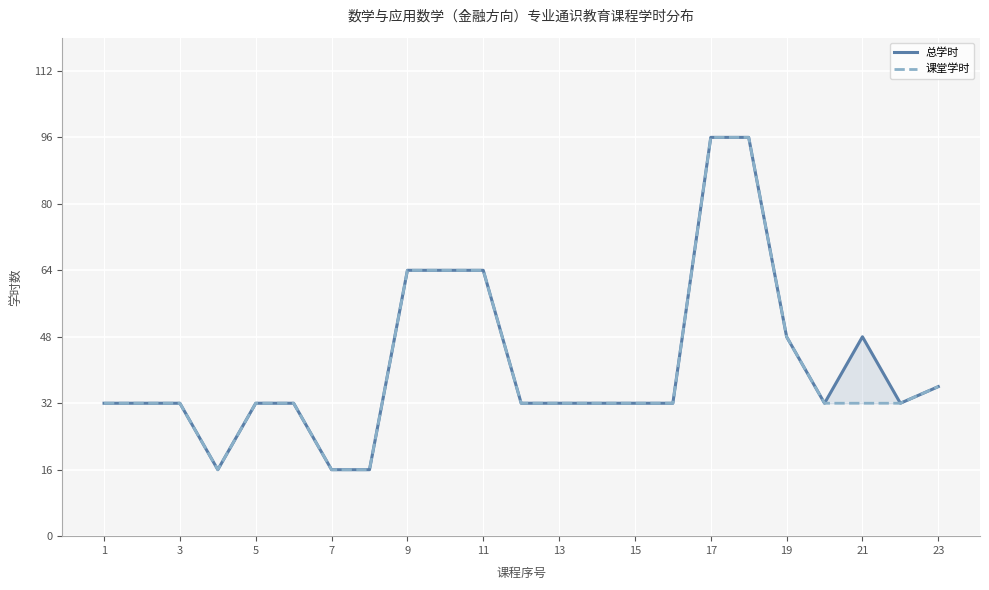

How many lines are shown in the chart?

2